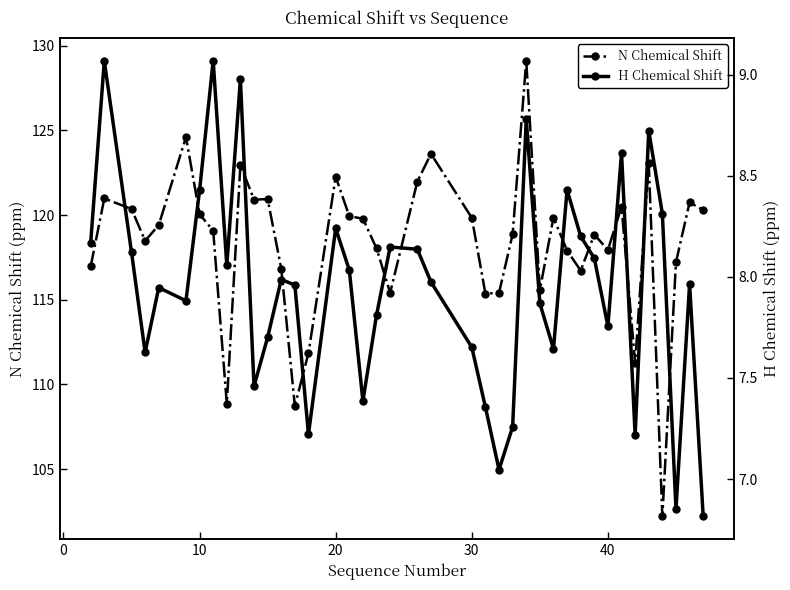

What is the total value across all series at 38?

128.7